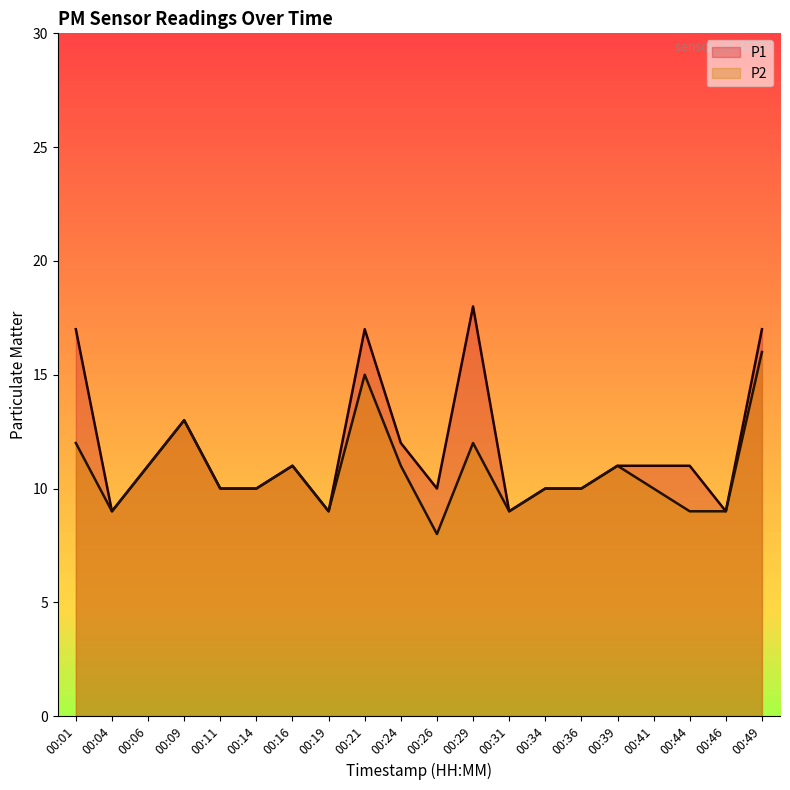

Reading left to right, list all the values displayed in this chart.

P1: 00:01=17	00:04=9	00:06=11	00:09=13	00:11=10	00:14=10	00:16=11	00:19=9	00:21=17	00:24=12	00:26=10	00:29=18	00:31=9	00:34=10	00:36=10	00:39=11	00:41=11	00:44=11	00:46=9	00:49=17
P2: 00:01=12	00:04=9	00:06=11	00:09=13	00:11=10	00:14=10	00:16=11	00:19=9	00:21=15	00:24=11	00:26=8	00:29=12	00:31=9	00:34=10	00:36=10	00:39=11	00:41=10	00:44=9	00:46=9	00:49=16